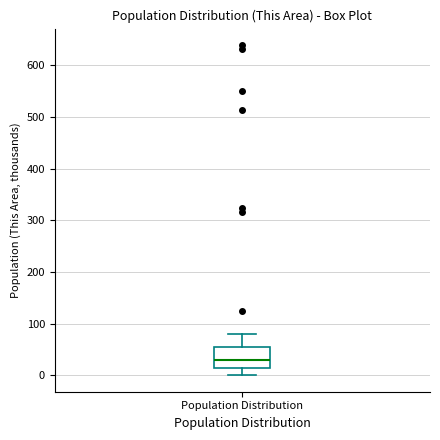

Read this box plot against the y-axis: the position of the median line, the range covered by the box, and the ends of both whiskers. The values are not printed on the chart, so give them approximately, as read against the axis.

median 30, box 10 to 50, whiskers 0 to 80